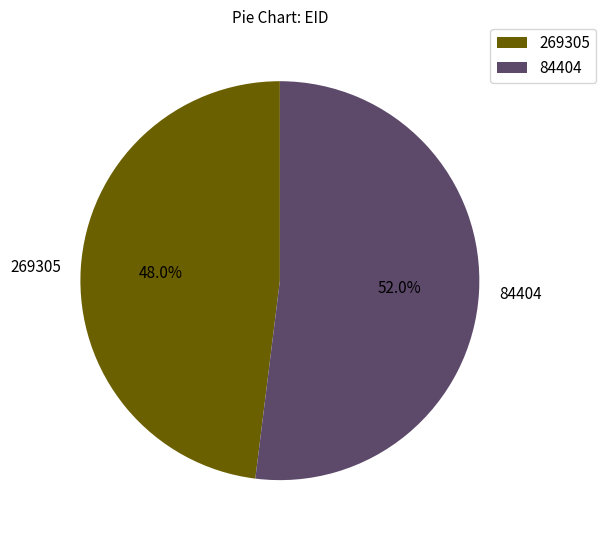

To the nearest percent, what is the difference between the largest and smallest slice percentages?

4%